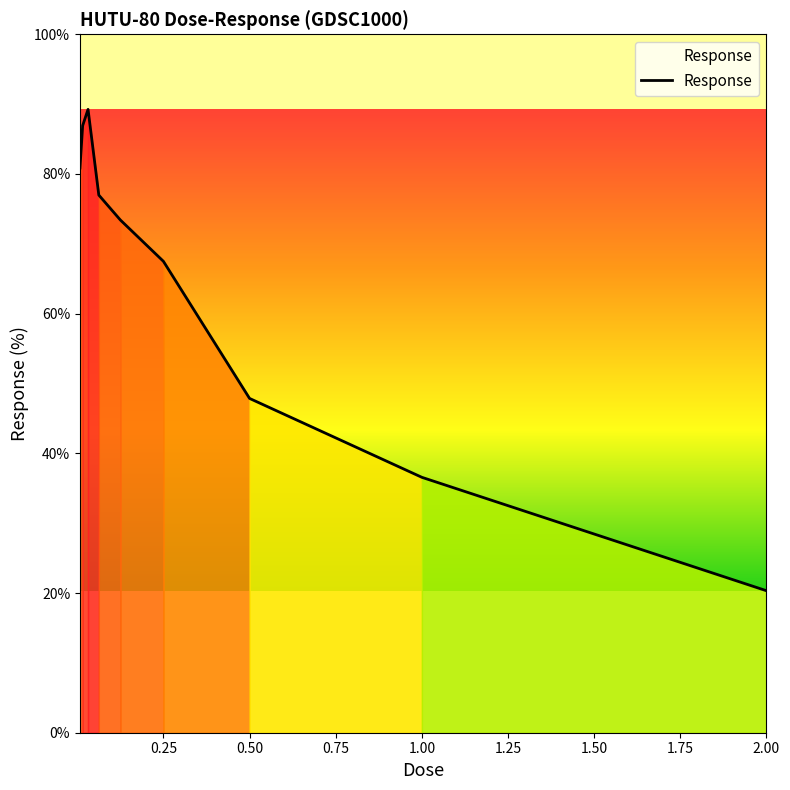

What is the difference between the maximum and minimum values?

68.9